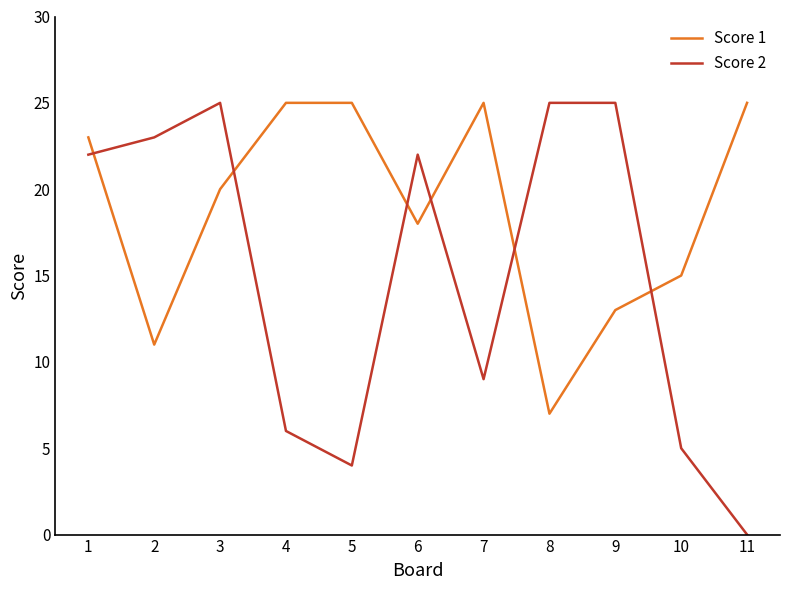

The value of Score 2 at 8 is 36. True or false?

False